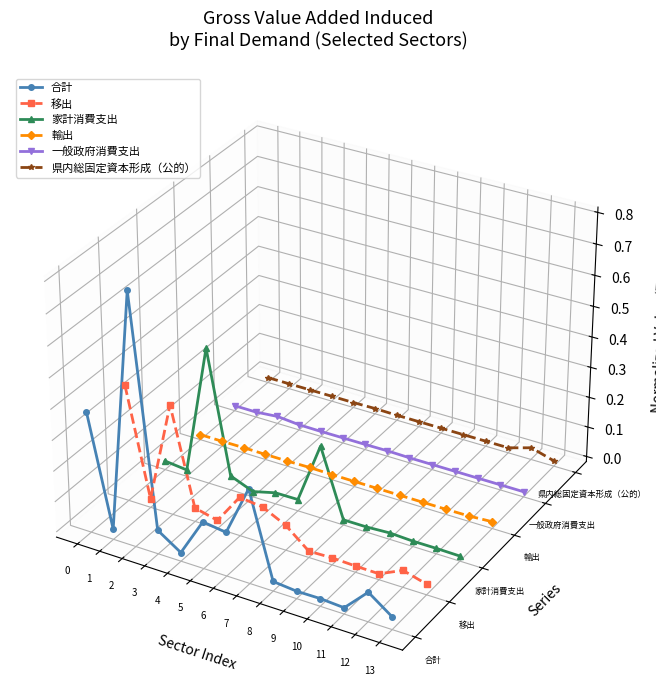

True or false: 一般政府消費支出 and 県内総固定資本形成（公的） cross at least once.

False